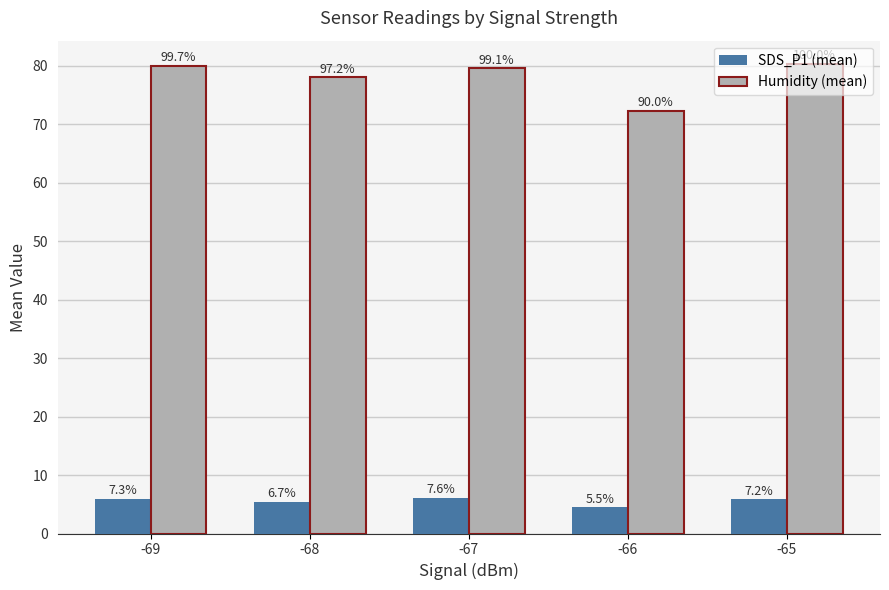

Reading left to right, extract all data points from this chart.

SDS_P1 (mean): 5.9	5.4	6.1	4.5	5.8
Humidity (mean): 80.0	78.0	79.6	72.3	80.3